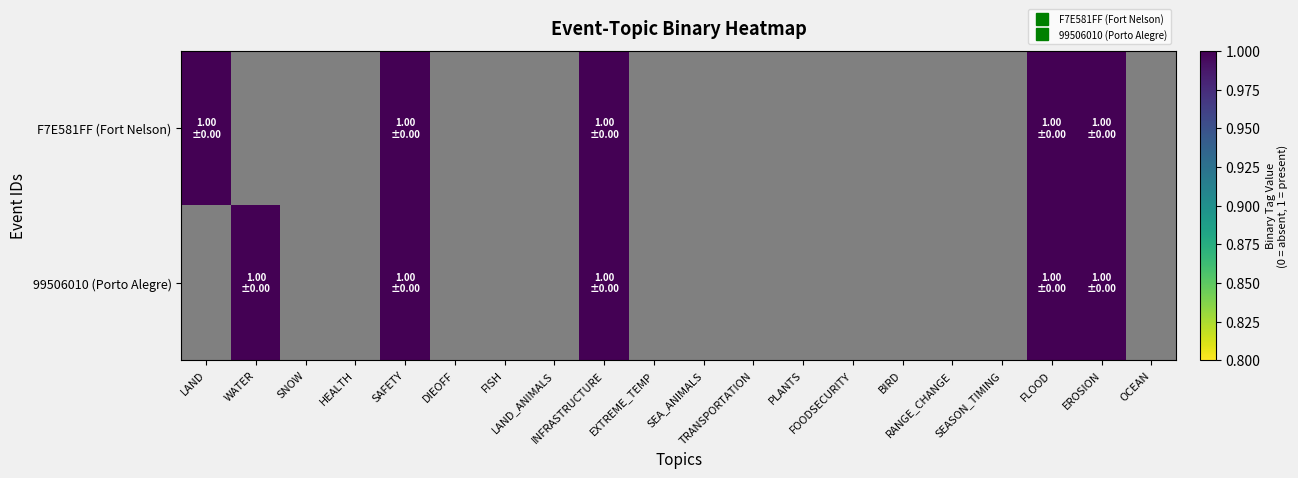

How many data points in F7E581FF (Fort Nelson) are above 0?

5